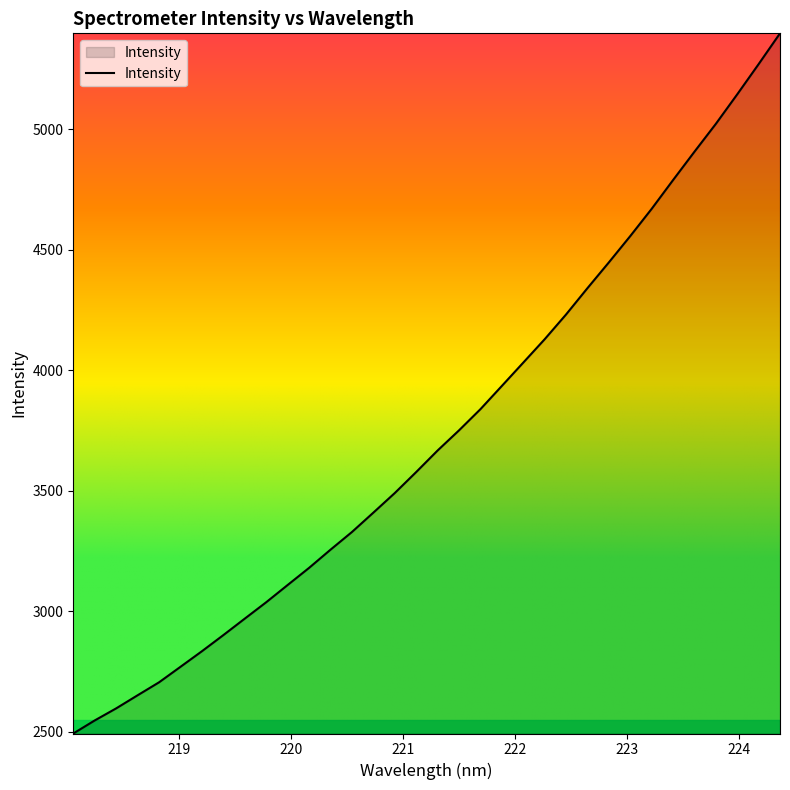

What is the sum of all values?

126954.2